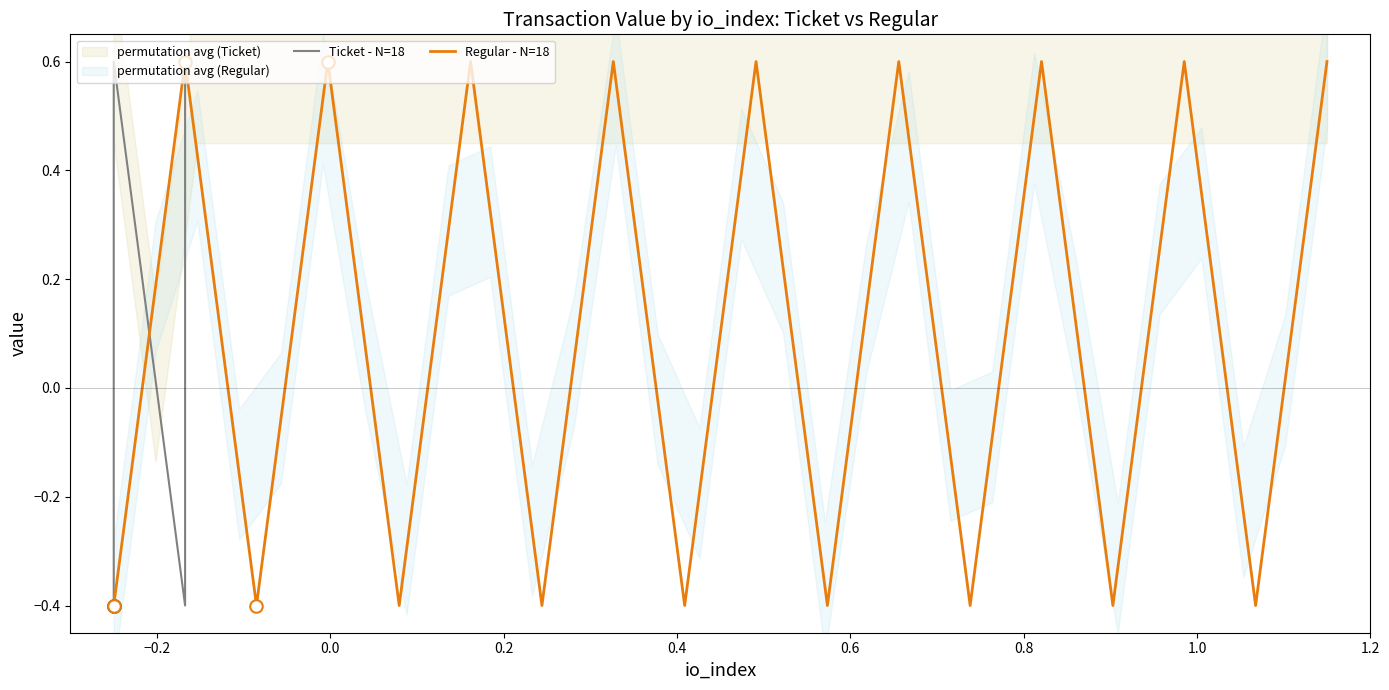

Count the number of data series in this chart.

2